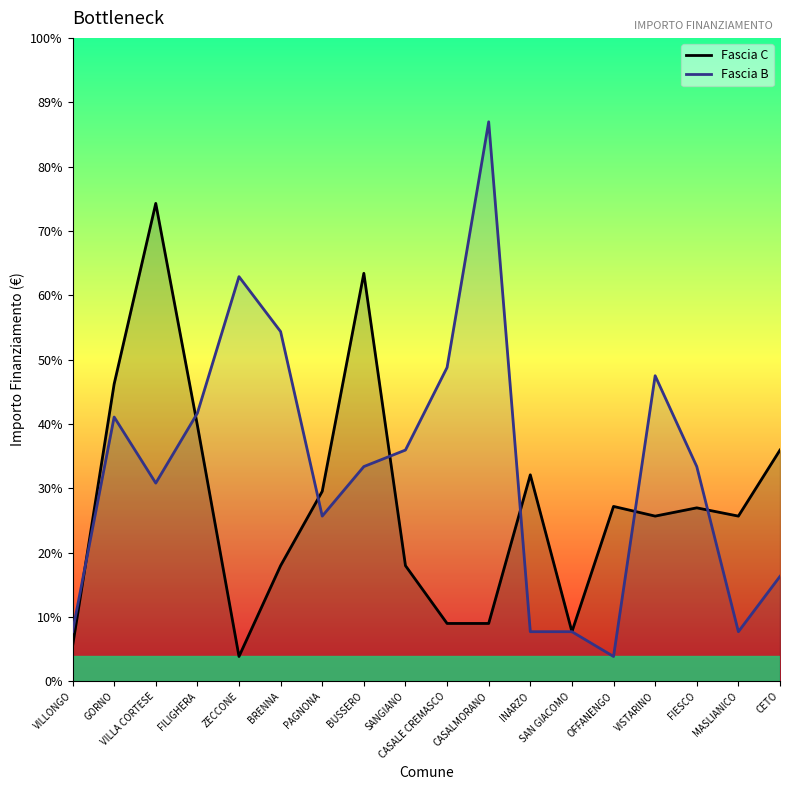

Where do Fascia B and Fascia C first cross each other?

VILLONGO and GORNO